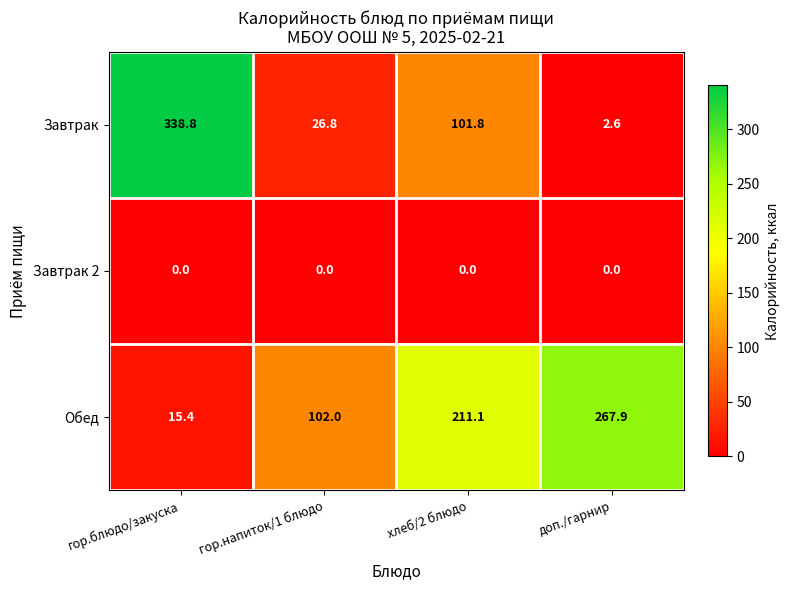

True or false: Завтрак 2 has a value of 0.0 at хлеб/2 блюдо.

True